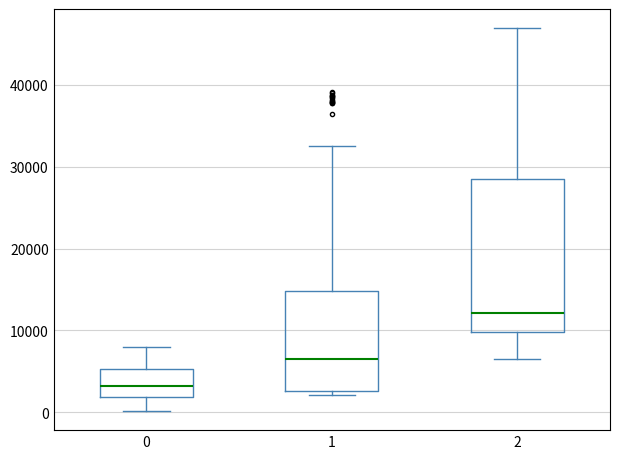

Reading left to right, read every box against the y-axis: the position of its median line, the range the box covers, and the ends of its whiskers. The values are not printed on the chart, so give them approximately, as read against the axis.

0: median 3000, box 2000 to 5000, whiskers 0 to 8000
1: median 7000, box 3000 to 15000, whiskers 2000 to 33000
2: median 12000, box 10000 to 28000, whiskers 6000 to 47000